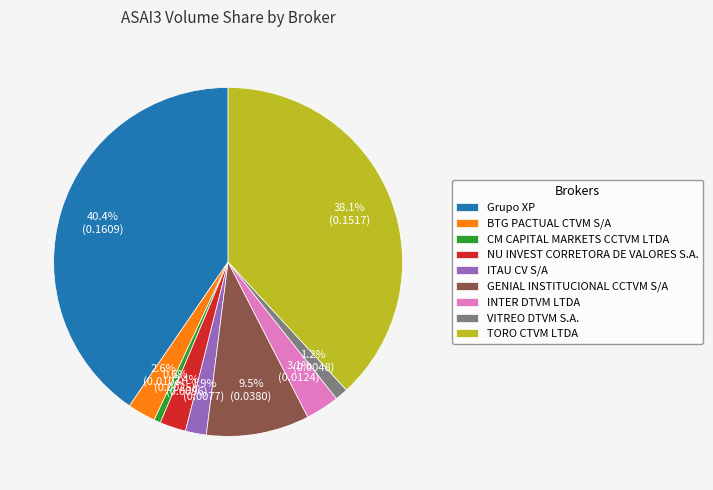

How many slices are in this pie chart?

9